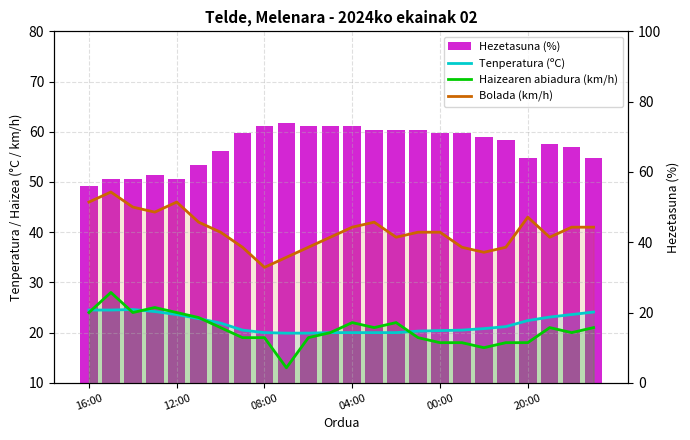

What is the approximate value of Tenperatura (ºC) at 6?

21.9